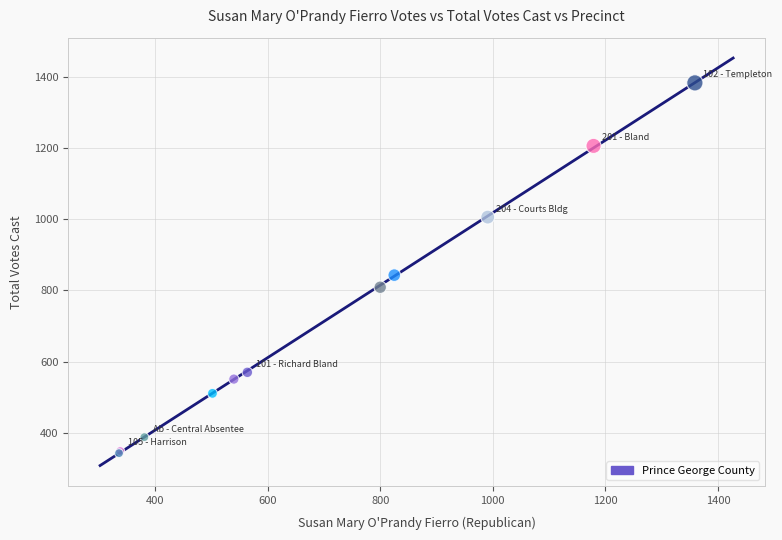

What Y value in the scatter plot is closest to 863?

843